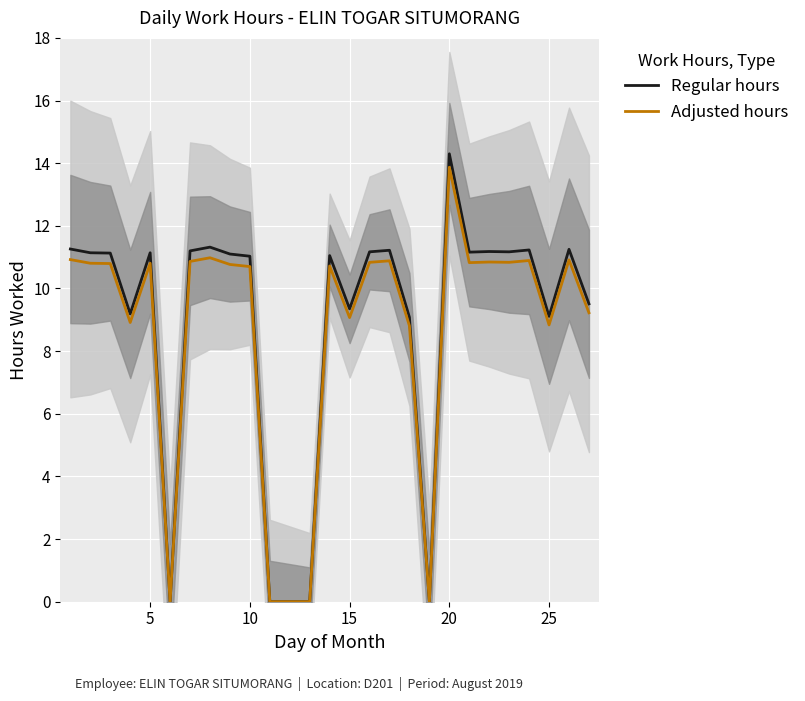

How many series are shown in this chart?

2